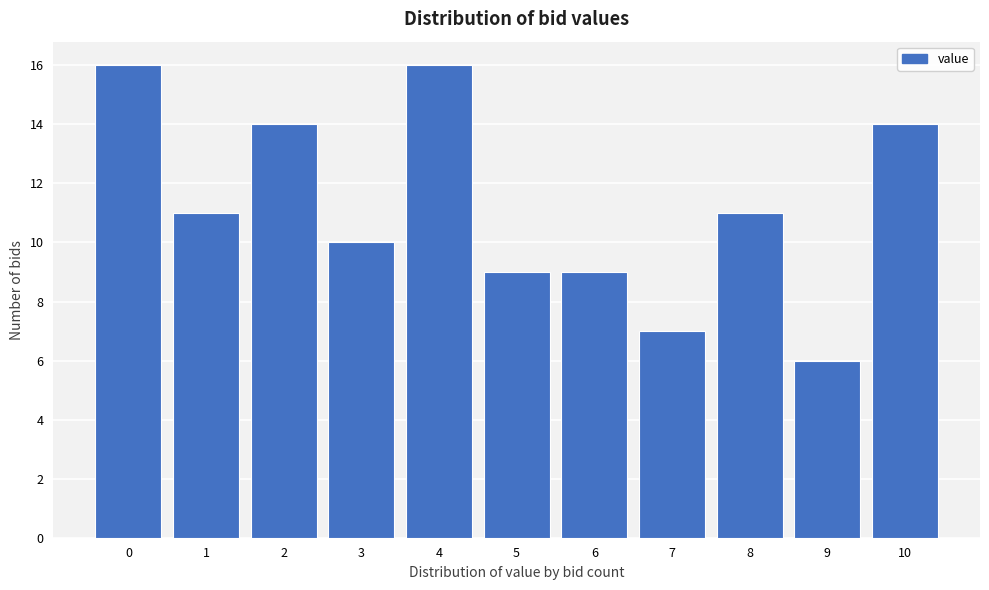

Reading right to left, what are all the values shown in this chart?

14	6	11	7	9	9	16	10	14	11	16